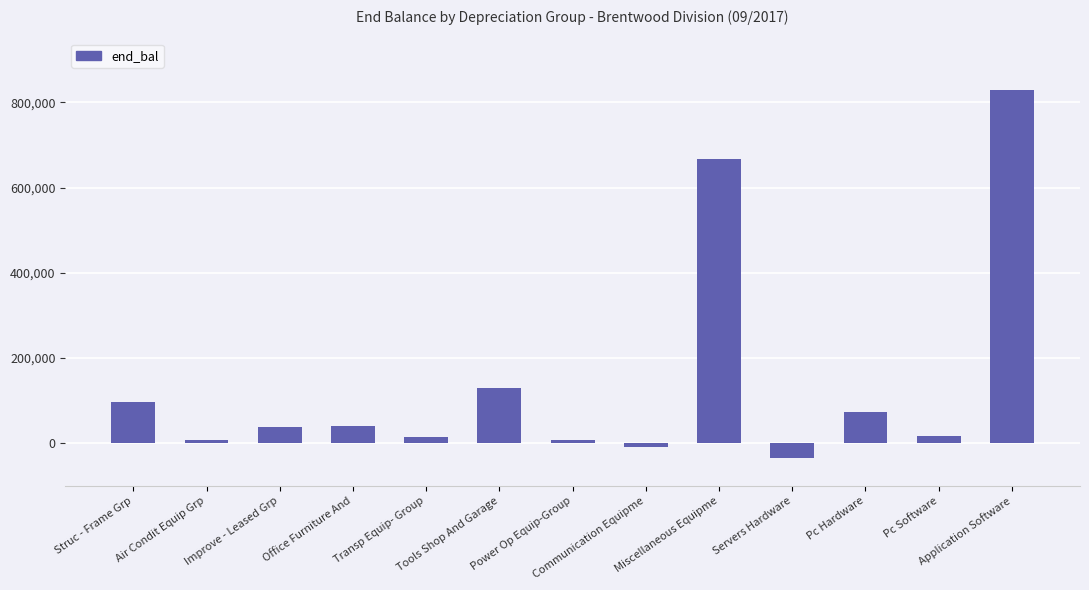

The chart shows a value of 6836.8 at Power Op Equip-Group. True or false?

True